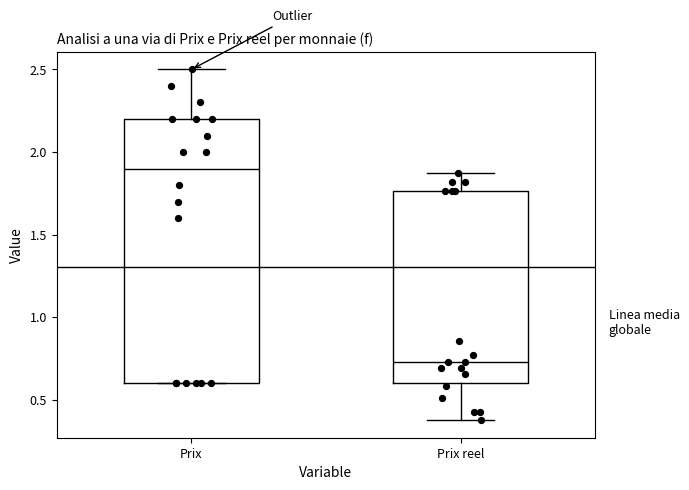

Which box has the lowest median line?

Prix reel